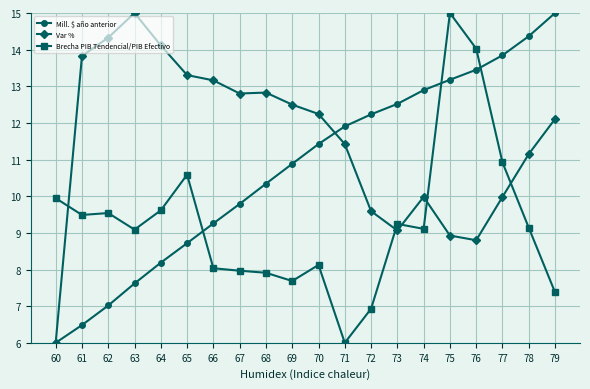

True or false: Var % has more than 1 points higher than both neighbors.

True